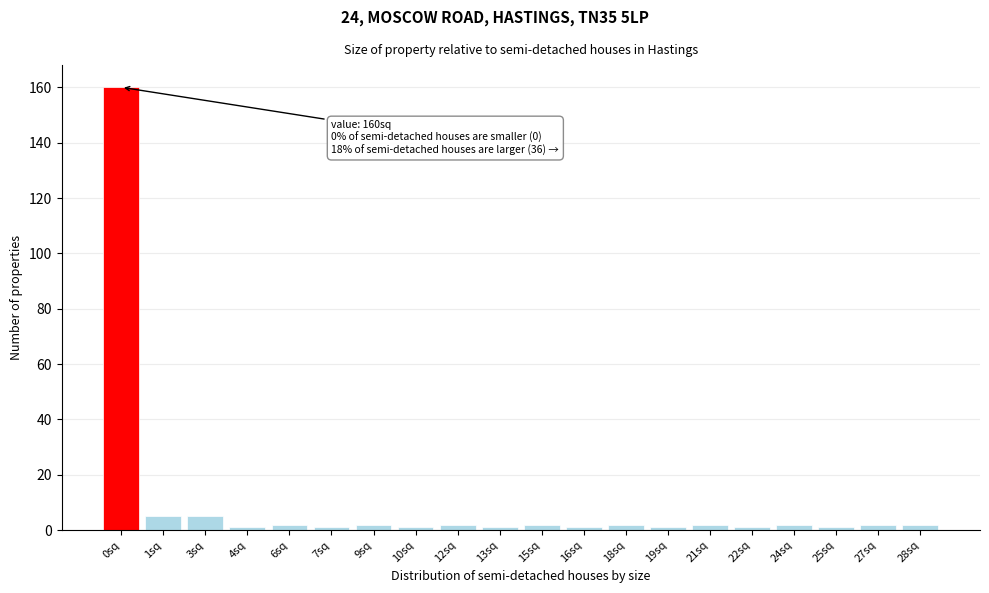

Reading left to right, what are all the values shown in this chart?

0sq=160	1sq=5	3sq=5	4sq=1	6sq=2	7sq=1	9sq=2	10sq=1	12sq=2	13sq=1	15sq=2	16sq=1	18sq=2	19sq=1	21sq=2	22sq=1	24sq=2	25sq=1	27sq=2	28sq=2